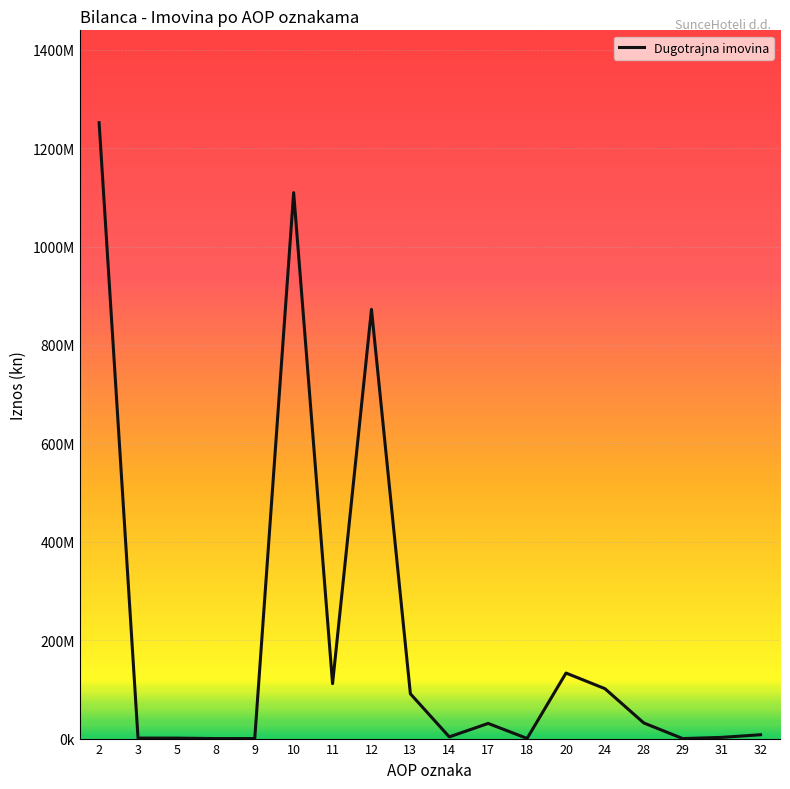

True or false: the data has more than 1 interior local peaks.

True